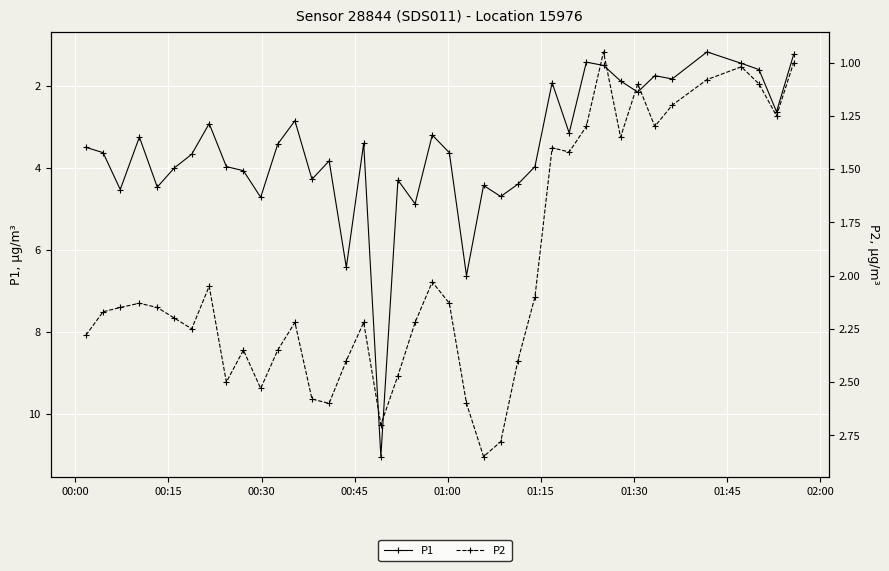

What is the greatest value displayed?

11.1